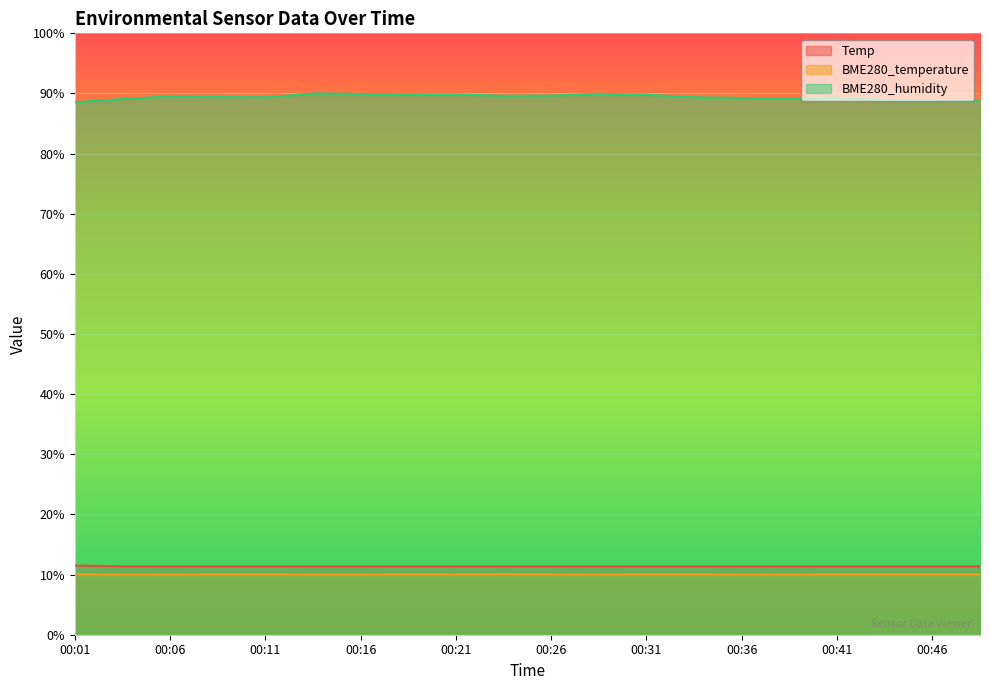

Is it true that BME280_temperature equals 5.7 at 00:31?

False